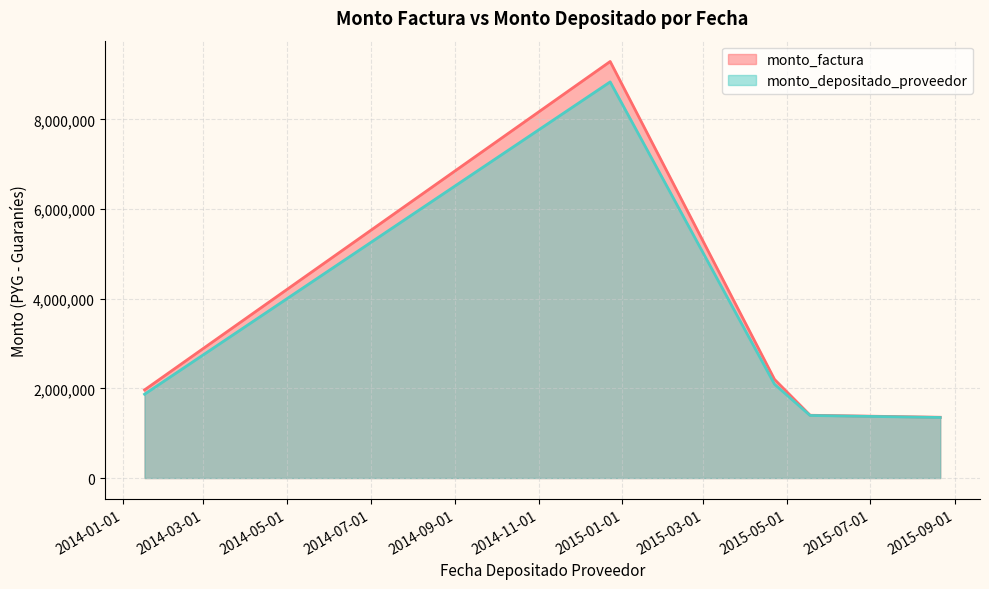

What is the difference between the monto_depositado_proveedor values at 2014-12-23 and 2015-08-21?

7485206